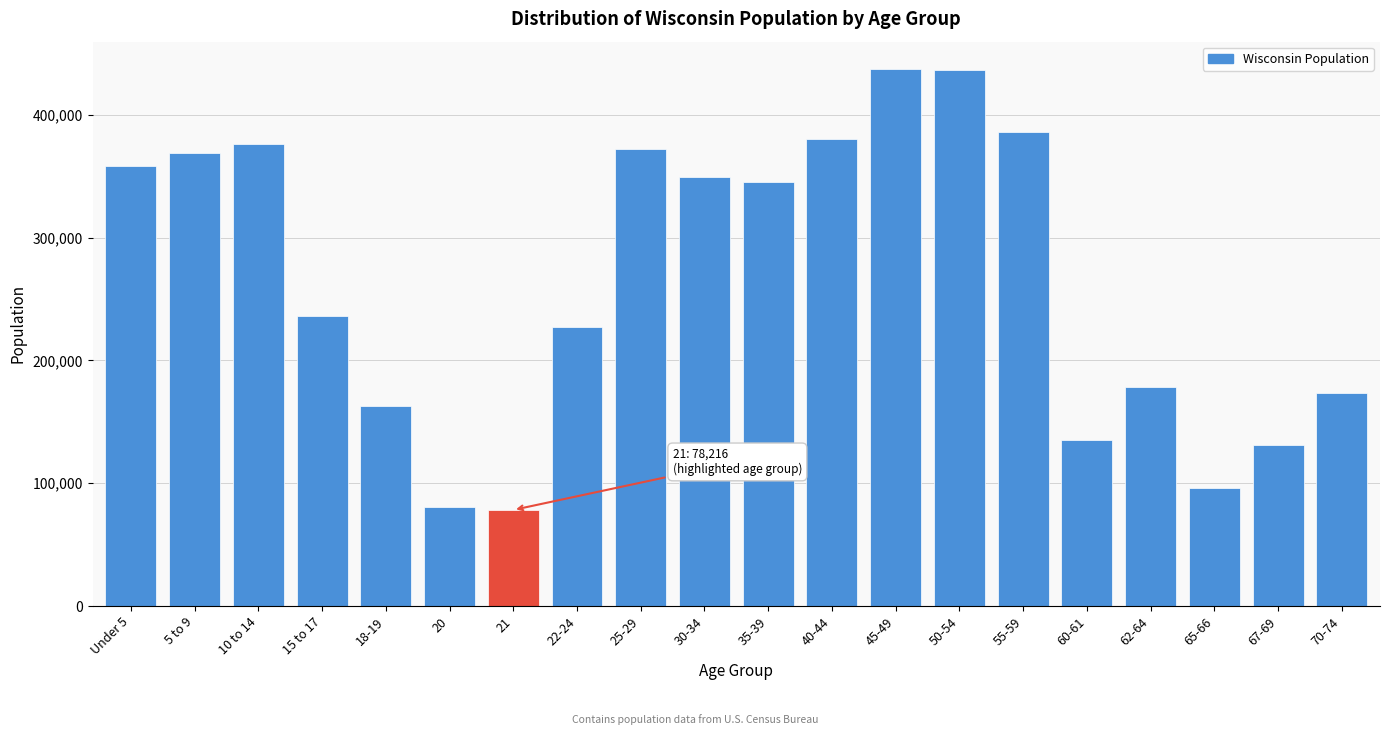

At which label is the value closest to 257921?

15 to 17